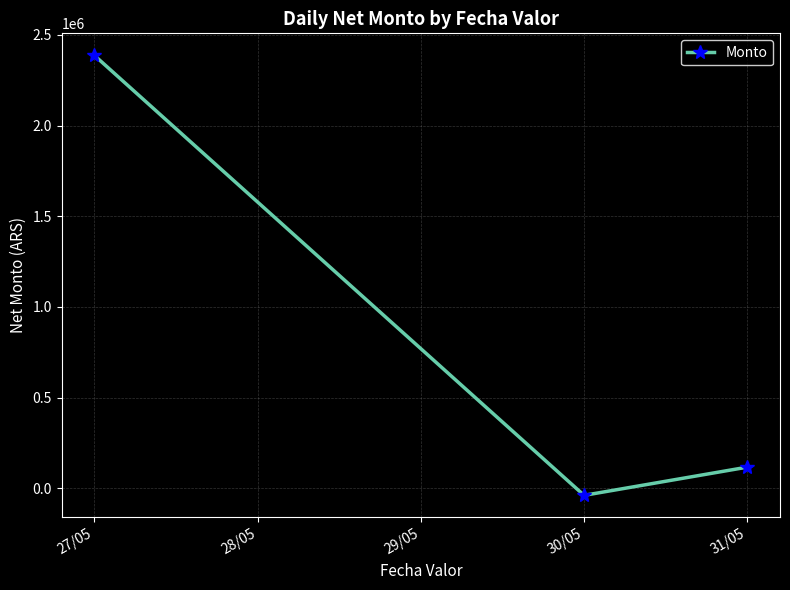

Does the chart have visible grid lines?

Yes